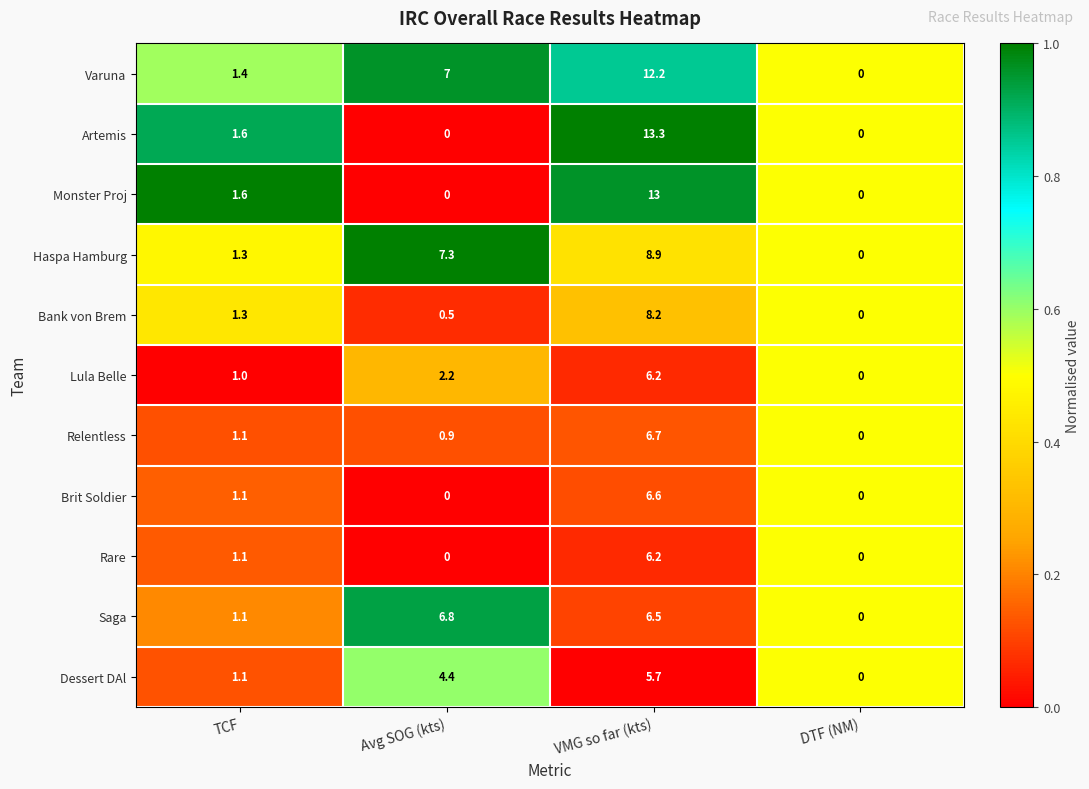

What is the difference between the Monster Proj values at DTF (NM) and VMG so far (kts)?

13.0